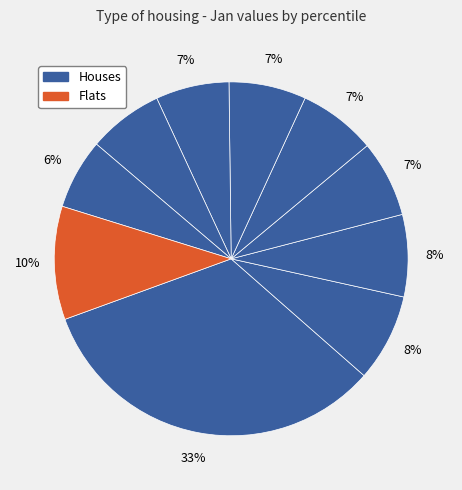

How many slices are in this pie chart?

10